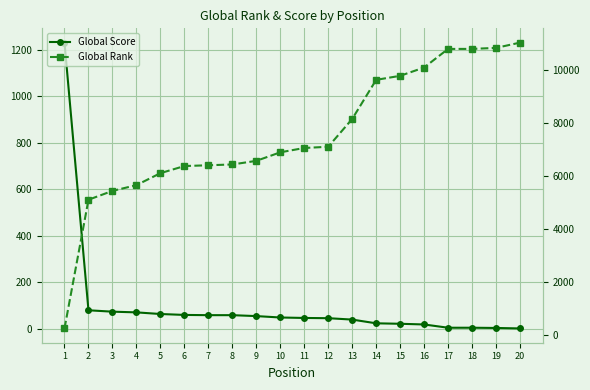

Reading right to left, transcribe all the data shown in this chart.

Global Score: 2	4	5	5	19	22	24	40	46	47	49	55	59	59	60	64	71	74	80	1230
Global Rank: 11047	10848	10810	10809	10106	9792	9640	8161	7111	7065	6901	6578	6442	6412	6382	6113	5660	5443	5109	245